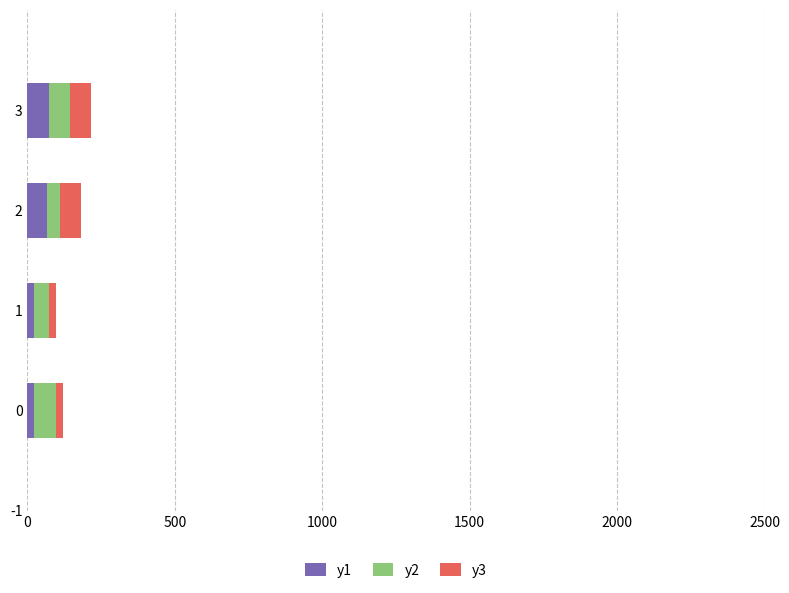

What are all the series names shown in the legend?

y1, y2, y3